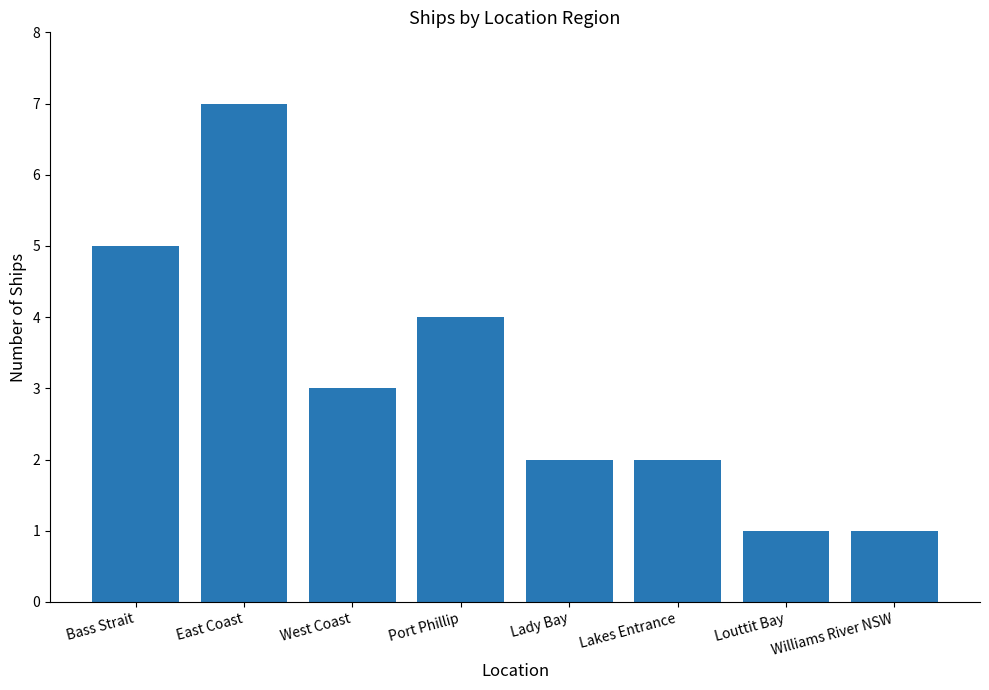

What is the average value?

3